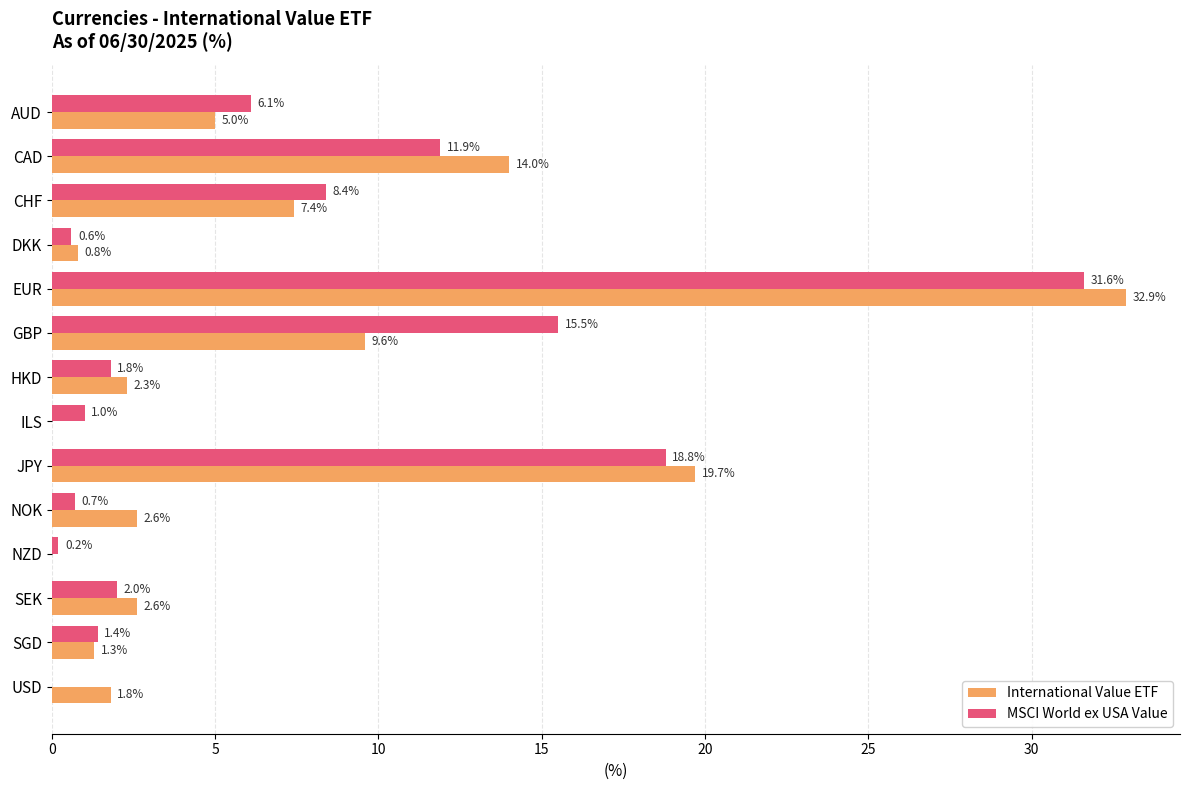

What are all the series names shown in the legend?

International Value ETF, MSCI World ex USA Value